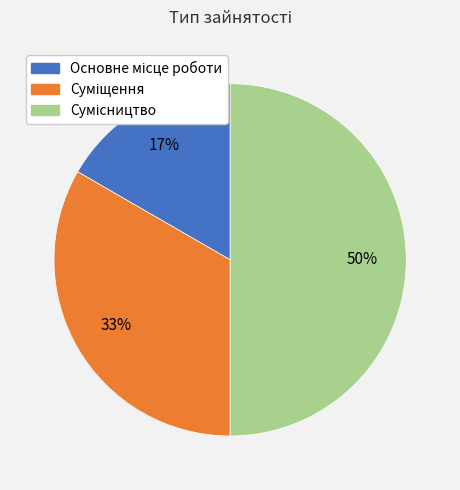

To the nearest percent, what is the difference between the largest and smallest slice percentages?

33%